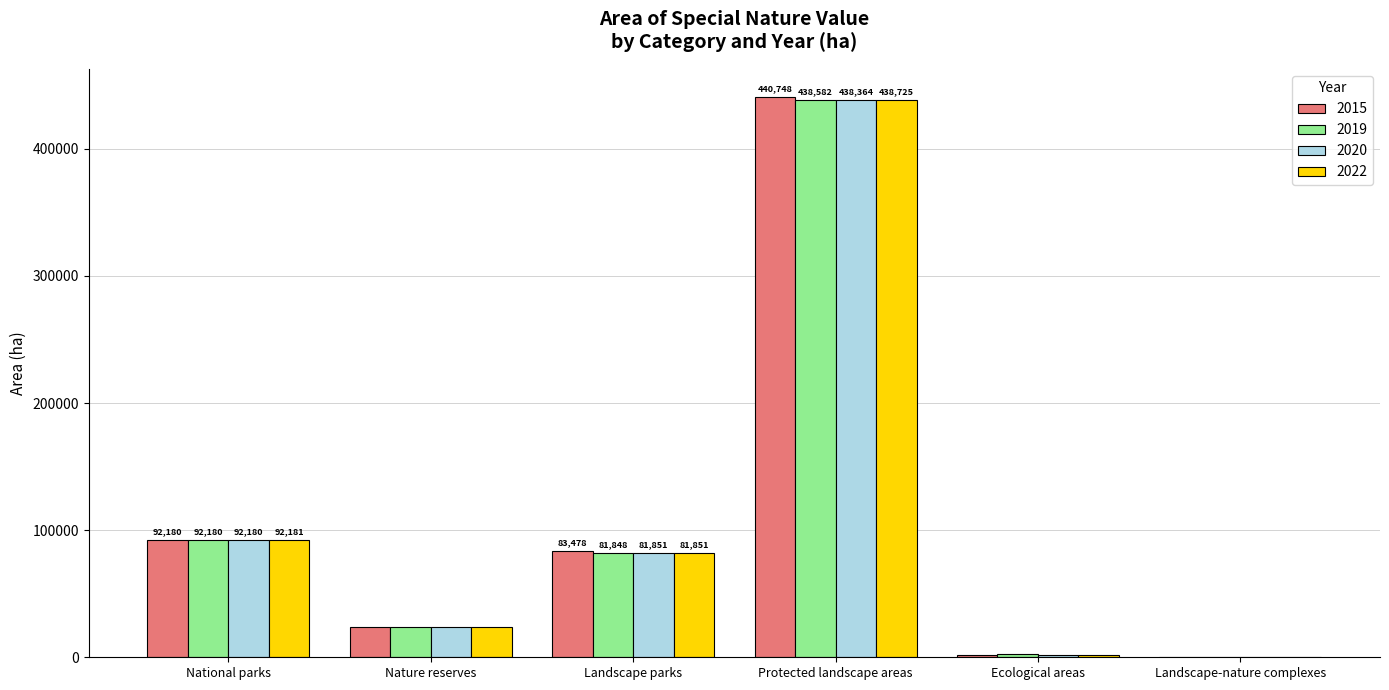

What is the maximum value shown in the chart?

440748.1